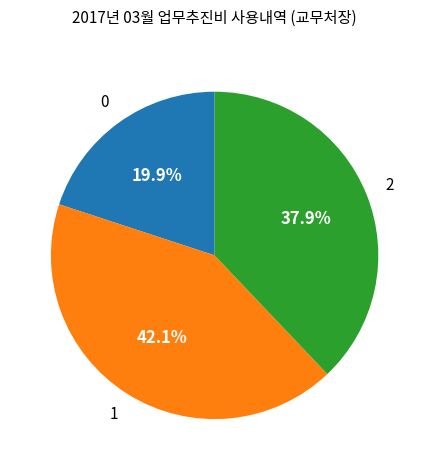

Does any single category account for the majority?

No